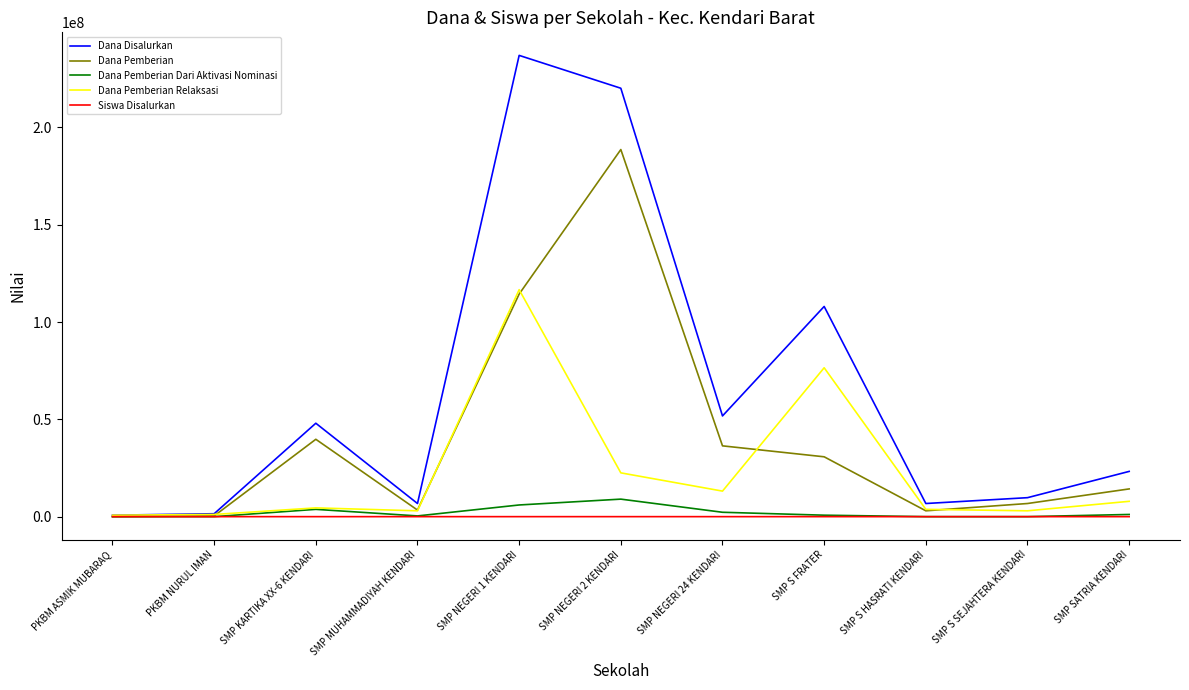

Where is the first local maximum for Dana Pemberian?

SMP KARTIKA XX-6 KENDARI